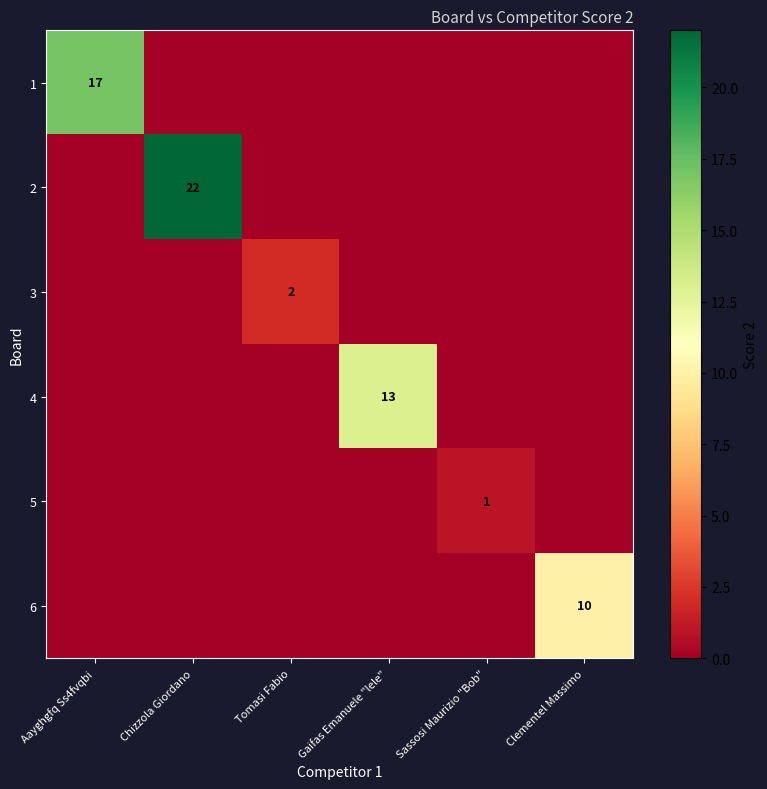

Is the value of 2 at Gaifas Emanuele "lele" greater than the value of 6 at Chizzola Giordano?

No